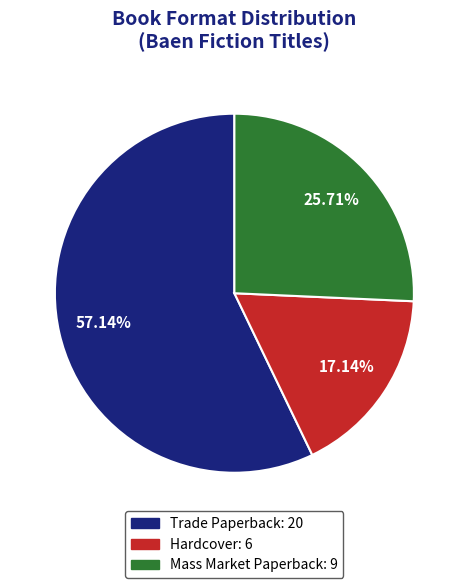

Count the number of slices in the pie.

3